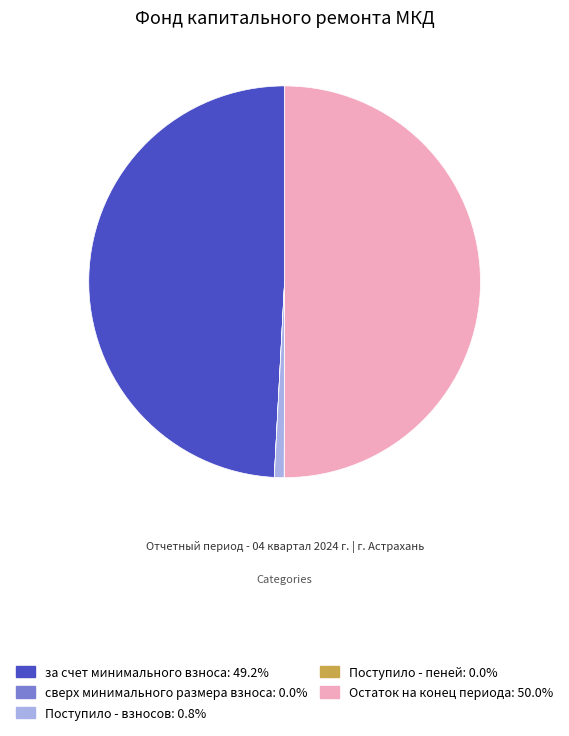

True or false: Поступило - взносов accounts for 11% of the total.

False